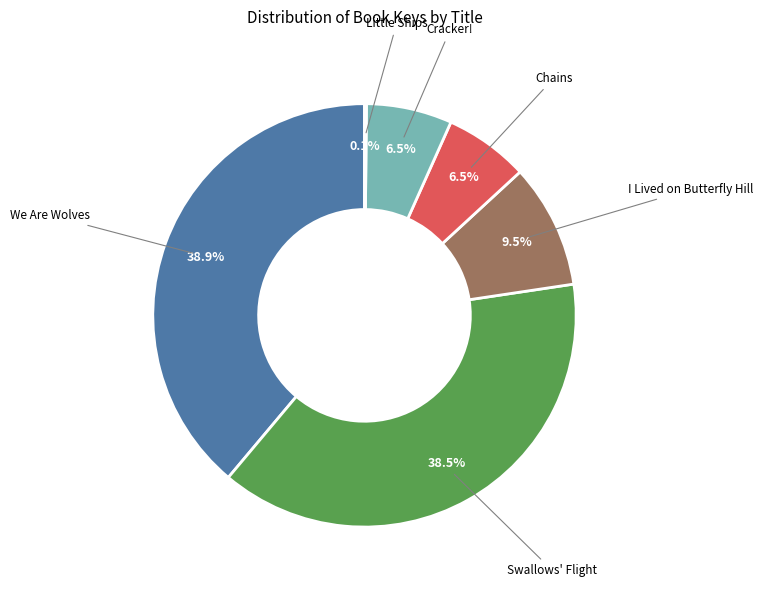

To the nearest percent, what is the average slice percentage?

17%